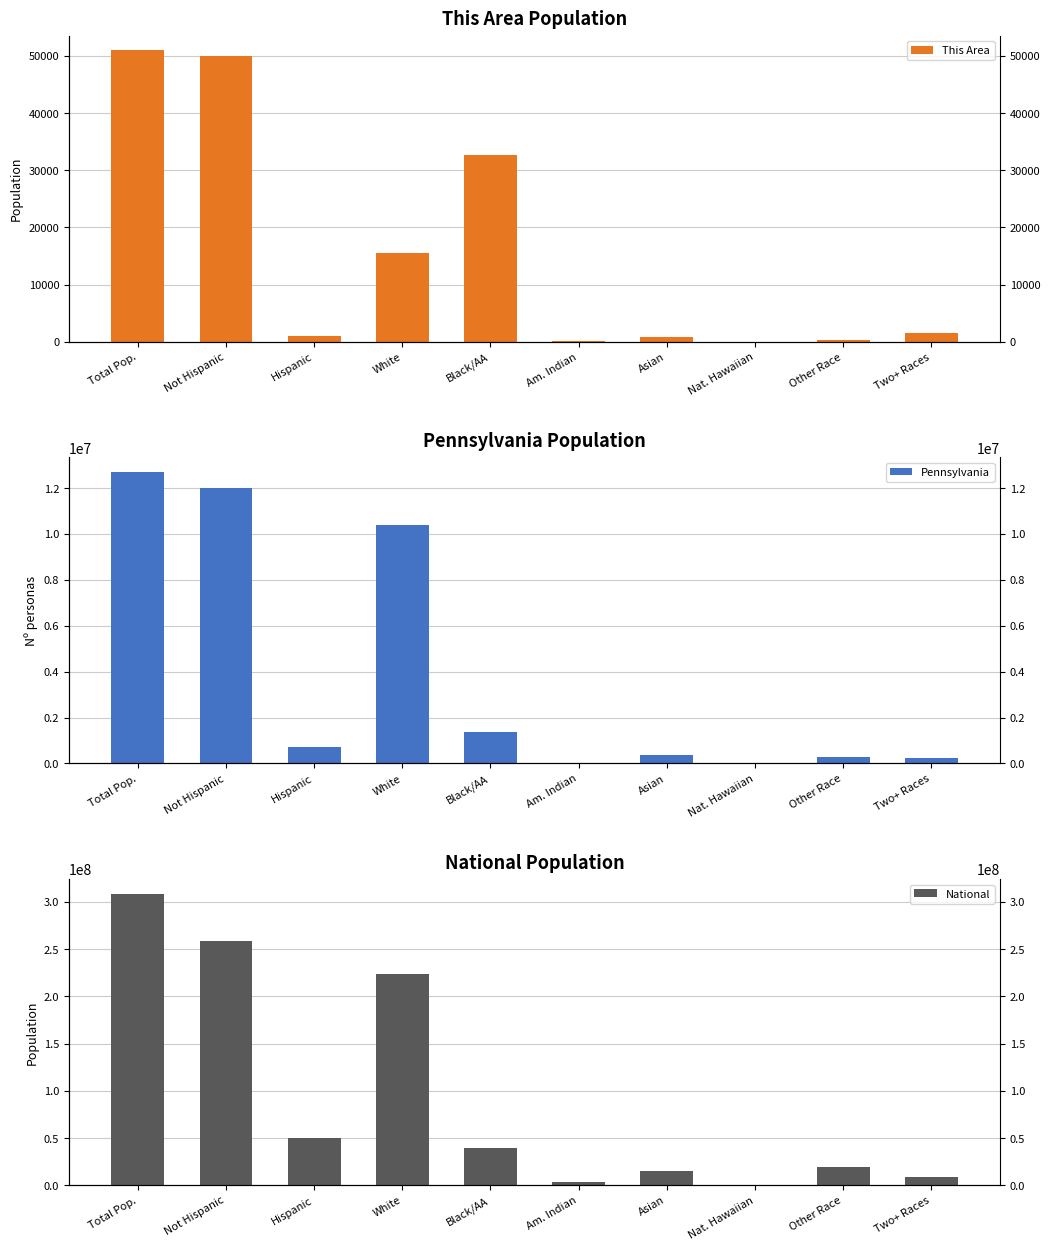

Are the bars grouped side by side (vs. stacked)?

Yes